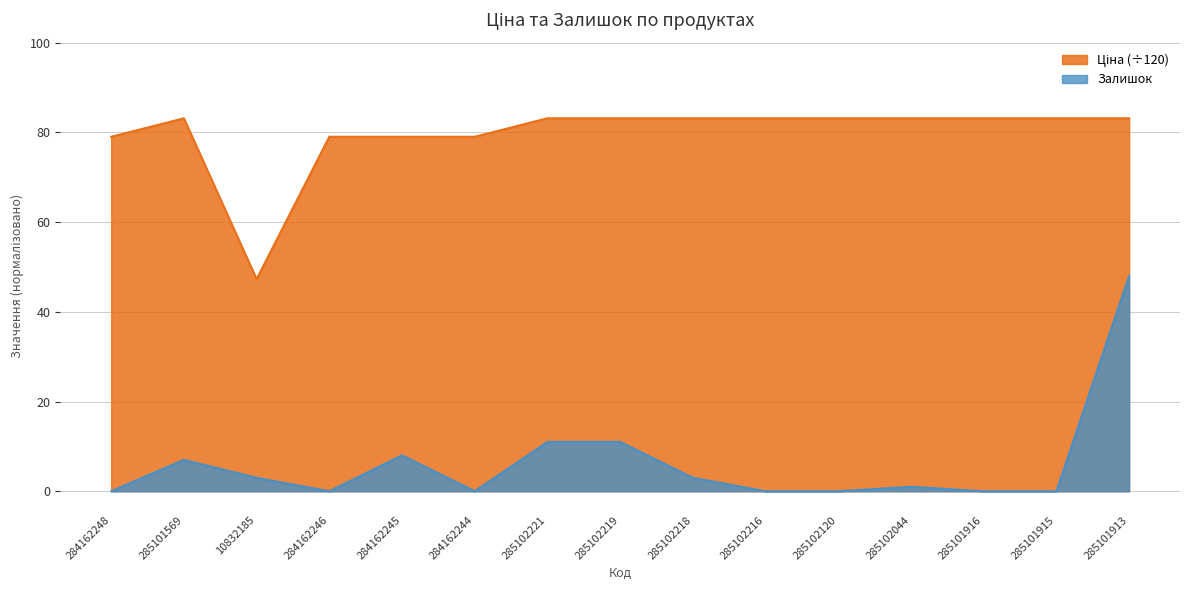

At which label does Ціна first exceed 83?

285101569